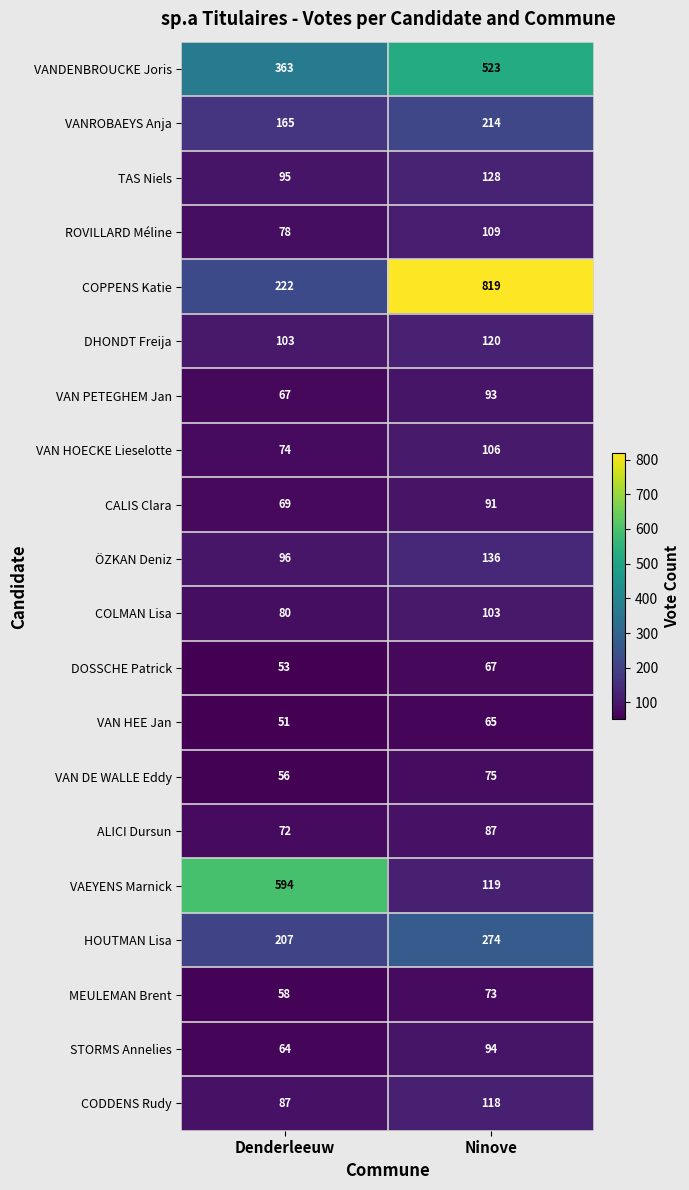

Which series has the widest spread of values?

COPPENS Katie